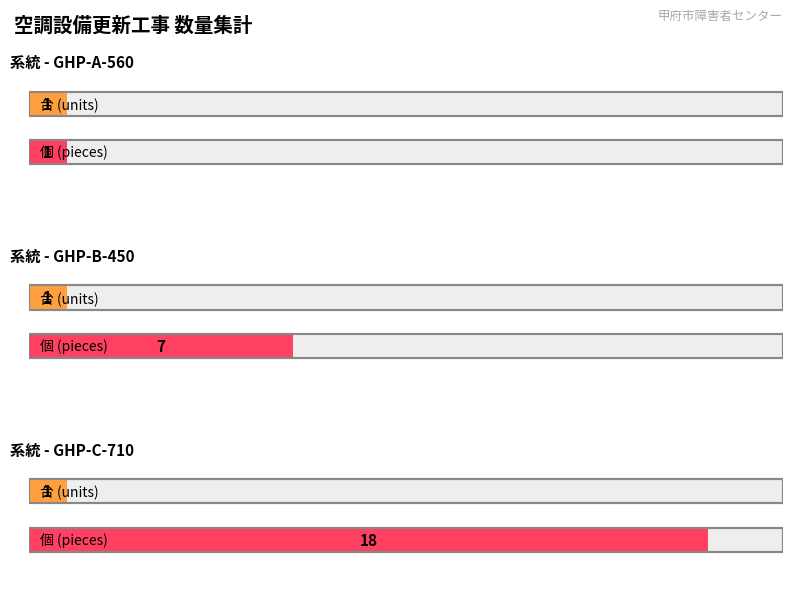

Is the value of 式 at GHP-B-450 greater than the value of ｍ at GHP-C-710?

No